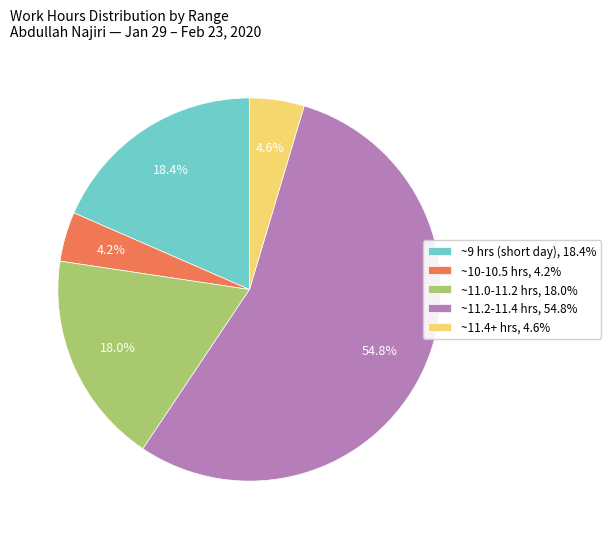

Which category has the biggest portion of the pie?

~11.2-11.4 hrs, 54.8%